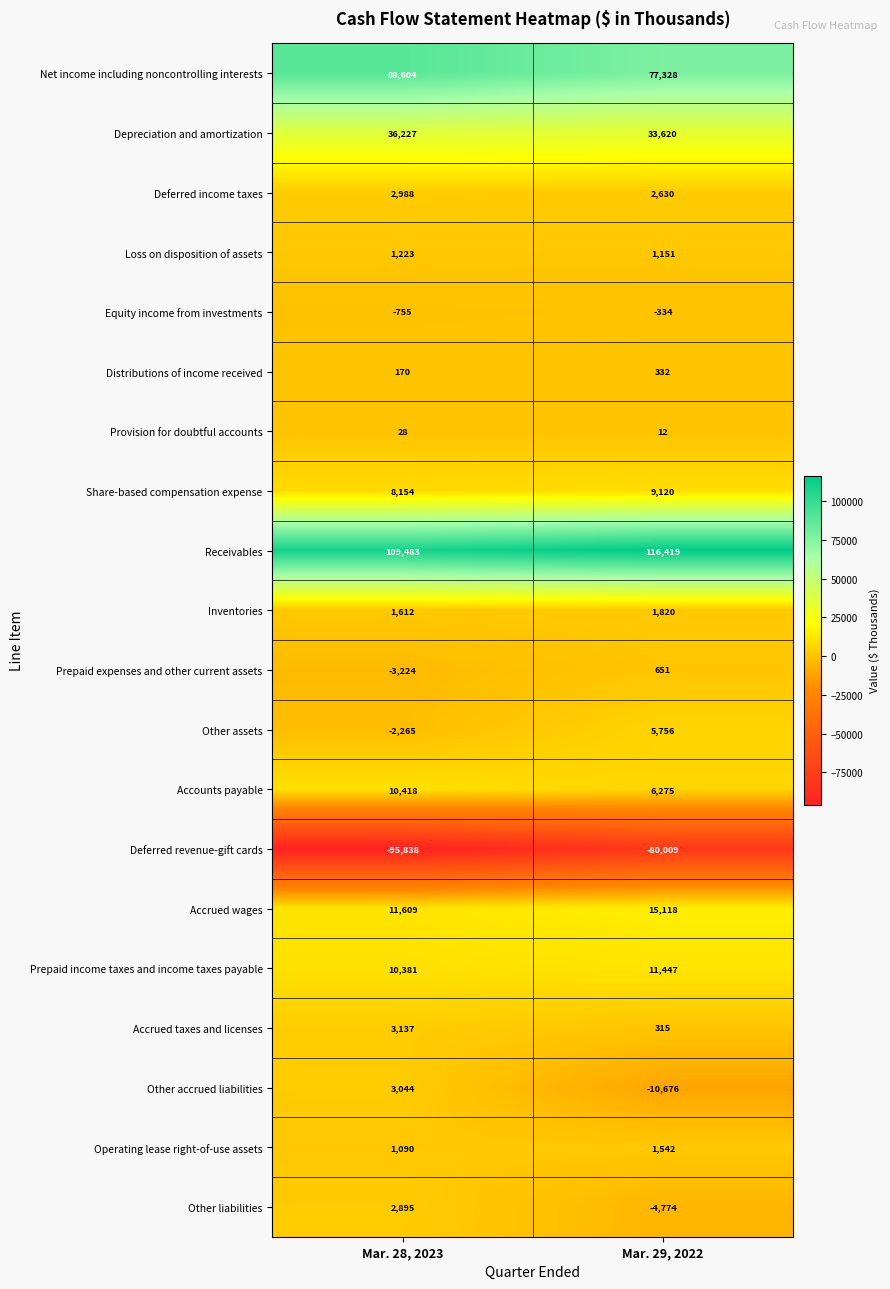

Rank the series at Mar. 29, 2022 from highest to lowest value.

Receivables, Net income including noncontrolling interests, Depreciation and amortization, Accrued wages, Prepaid income taxes and income taxes payable, Share-based compensation expense, Accounts payable, Other assets, Deferred income taxes, Inventories, Operating lease right-of-use assets, Loss on disposition of assets, Prepaid expenses and other current assets, Distributions of income received, Accrued taxes and licenses, Provision for doubtful accounts, Equity income from investments, Other liabilities, Other accrued liabilities, Deferred revenue-gift cards